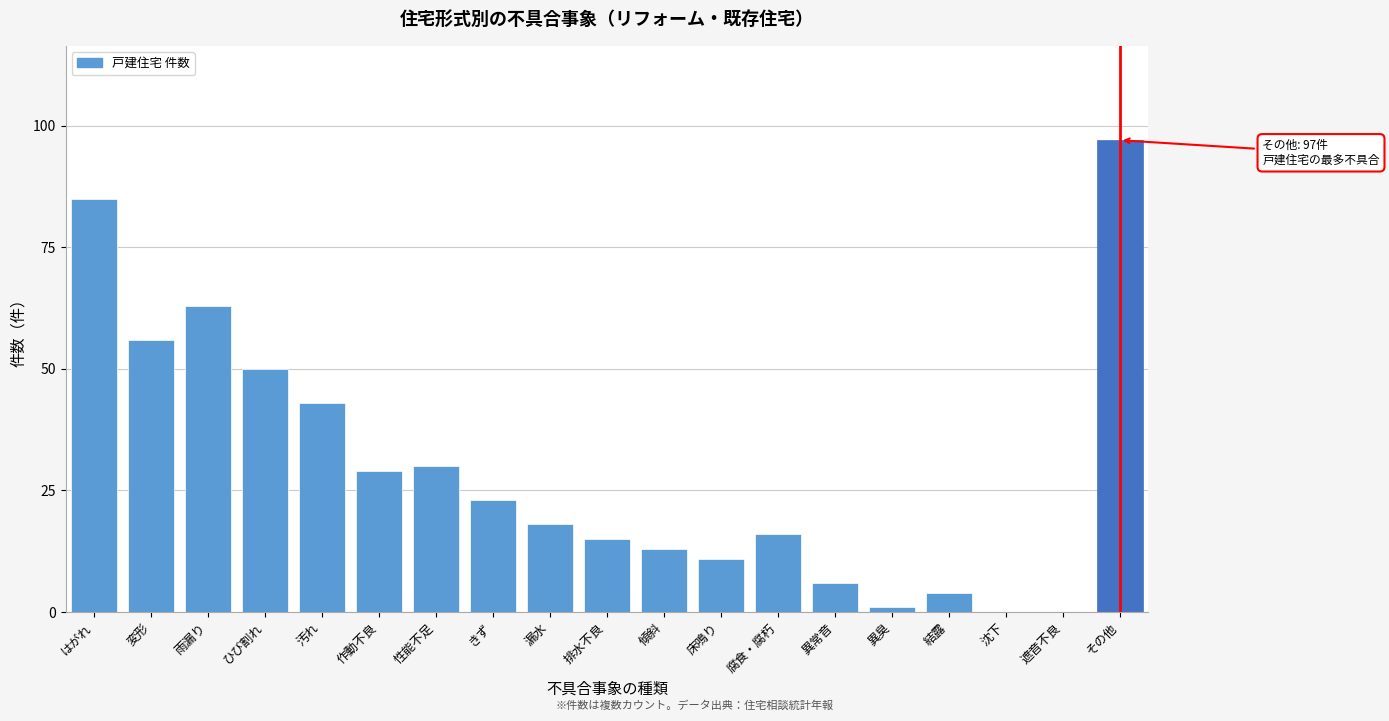

Reading right to left, what are all the values shown in this chart?

その他=97	遮音不良=0	沈下=0	結露=4	異臭=1	異常音=6	腐食・腐朽=16	床鳴り=11	傾斜=13	排水不良=15	漏水=18	きず=23	性能不足=30	作動不良=29	汚れ=43	ひび割れ=50	雨漏り=63	変形=56	はがれ=85